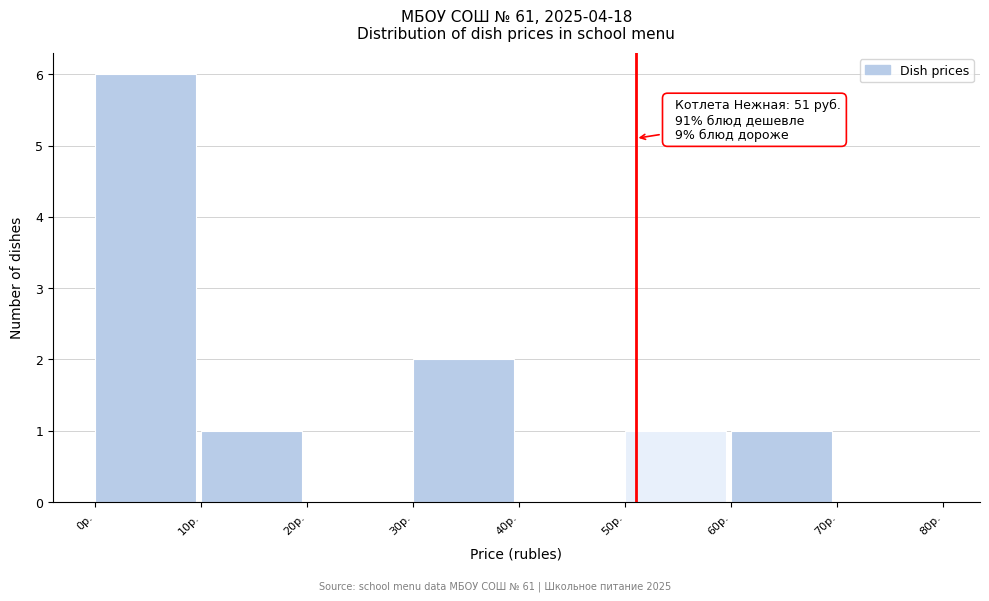

Over which range of the x-axis is the bar tallest?

0 to 10